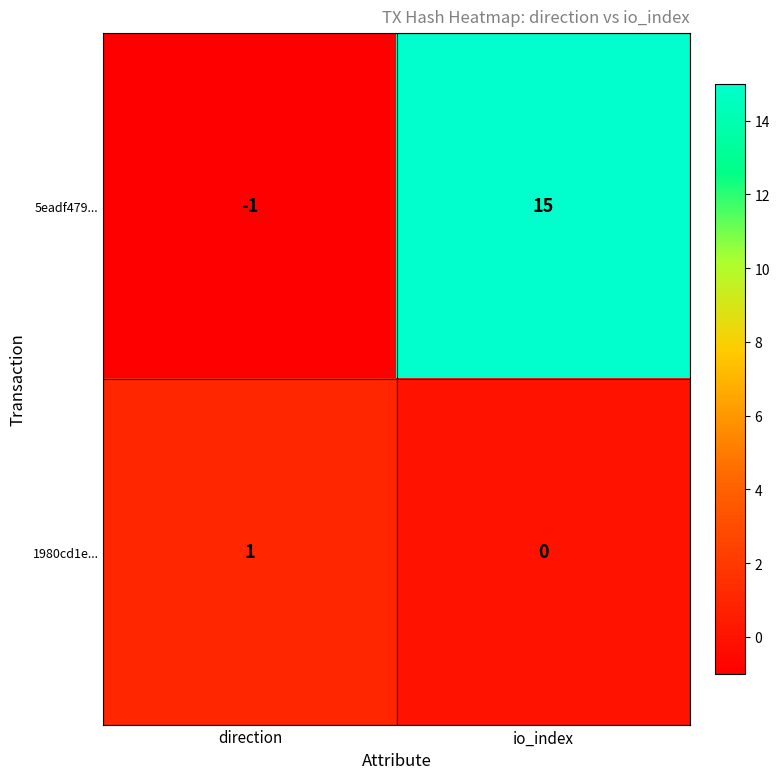

How many data points does each series have?

2